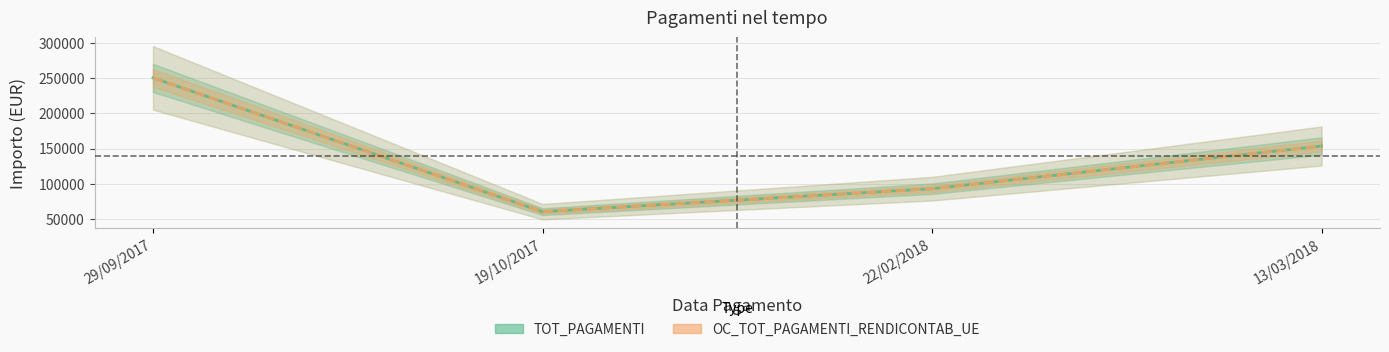

What position from the left is 22/02/2018?

3